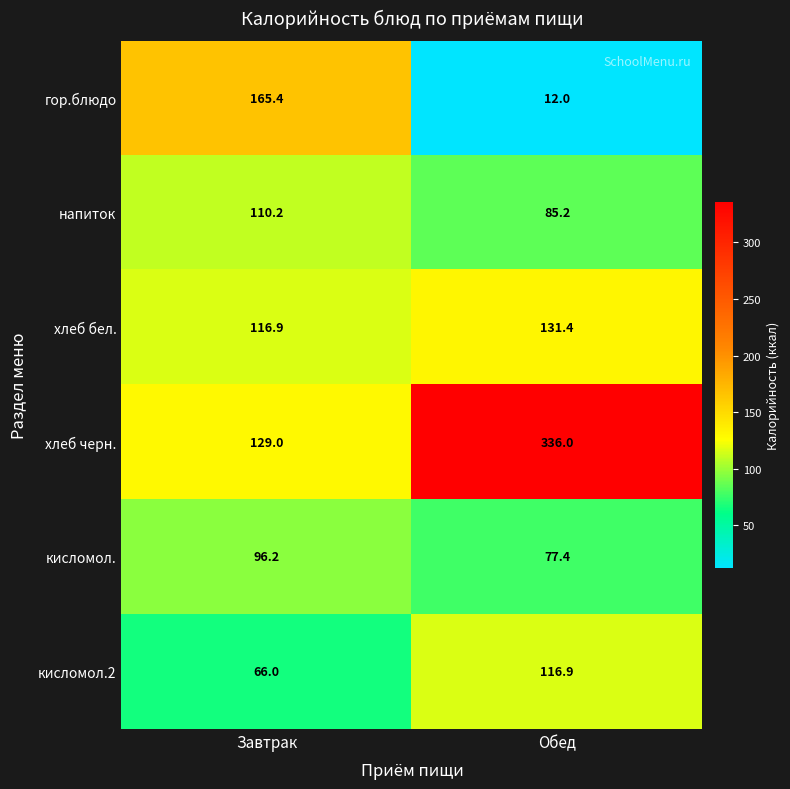

Between Завтрак and Обед, which series saw the biggest shift?

хлеб черн.